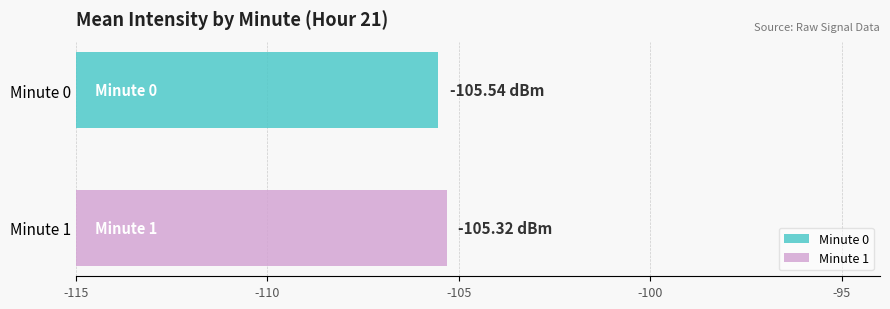

What is the value of the minute 1 bar at the 1st from the left?

-105.3